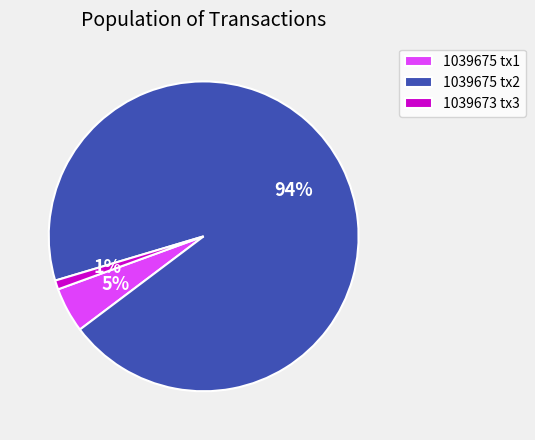

How many slices are in this pie chart?

3